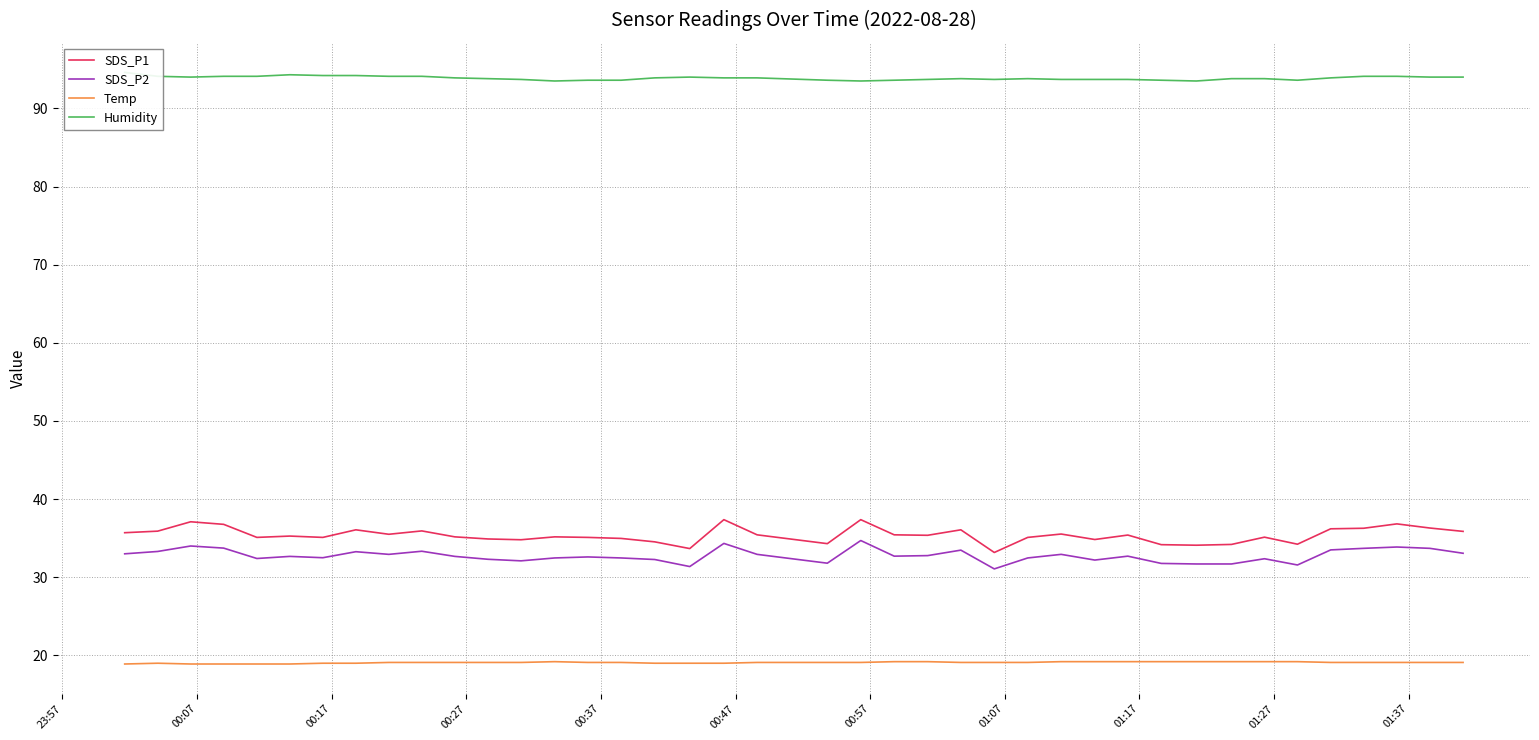

What is the highest value of the SDS_P1 series?

37.4